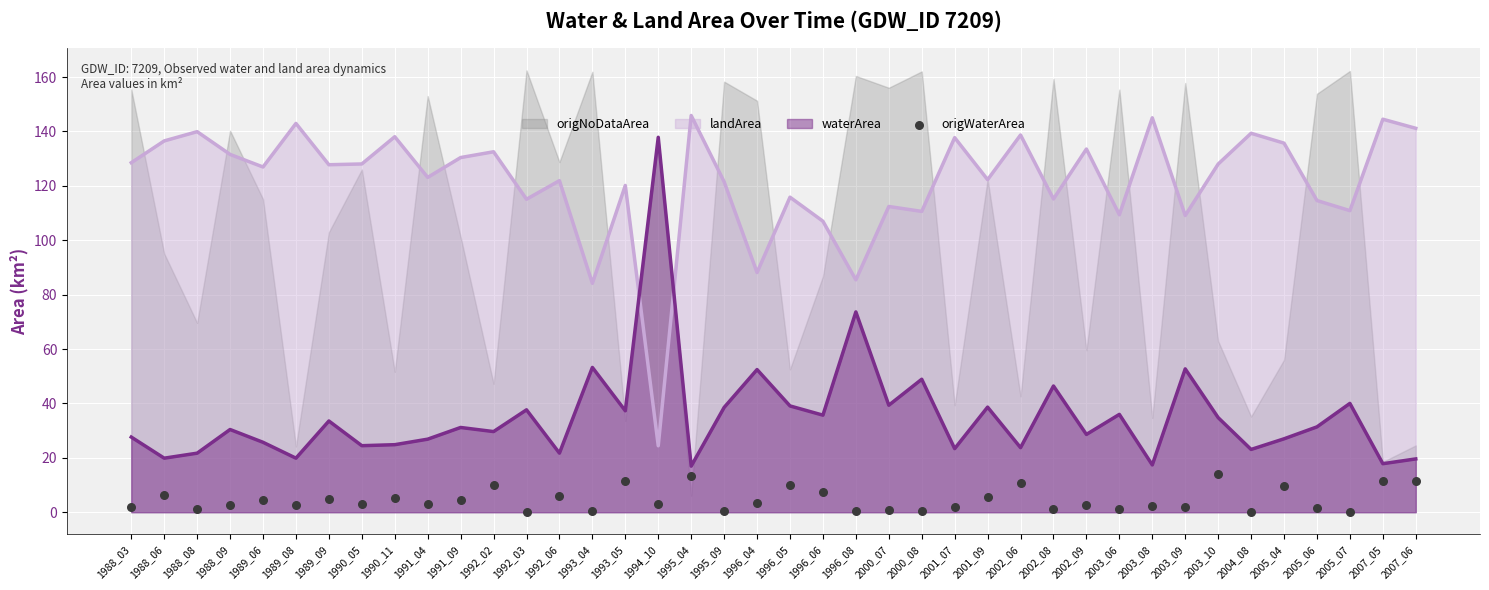

Is the value of landArea at 1993_05 greater than the value of waterArea at 1996_08?

Yes